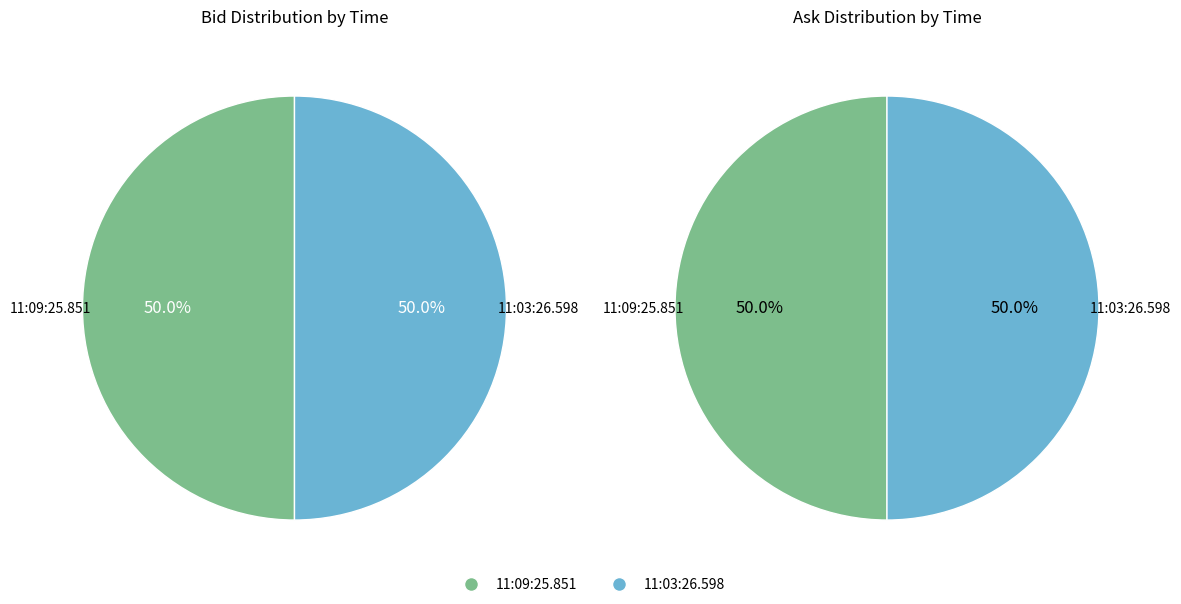

How many slices are in this pie chart?

2